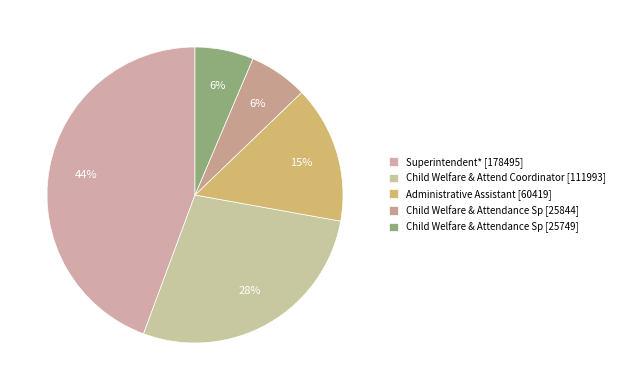

Count the number of slices in the pie.

5